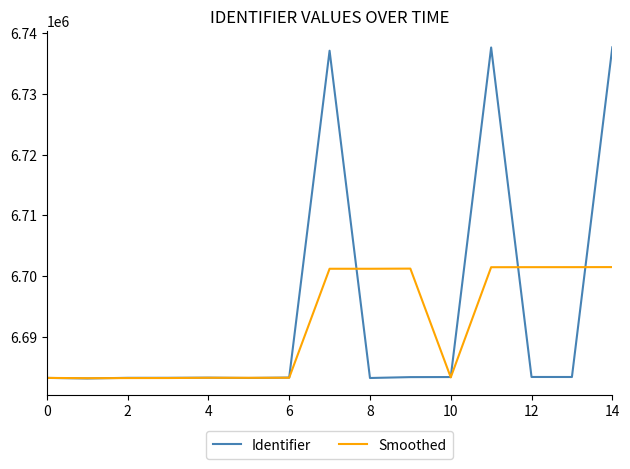

What is the greatest value displayed?

6737660.0